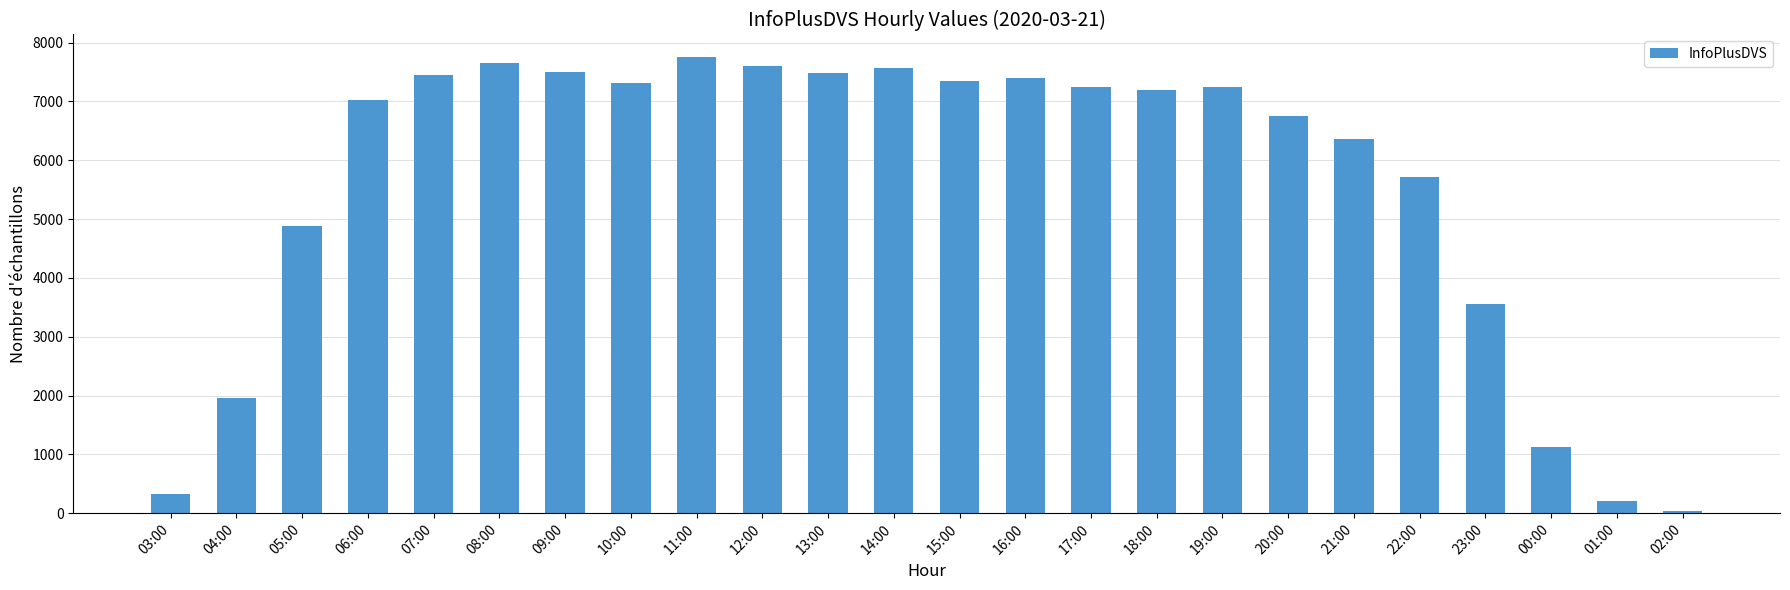

Where is the data nearest to the value 3896?

23:00